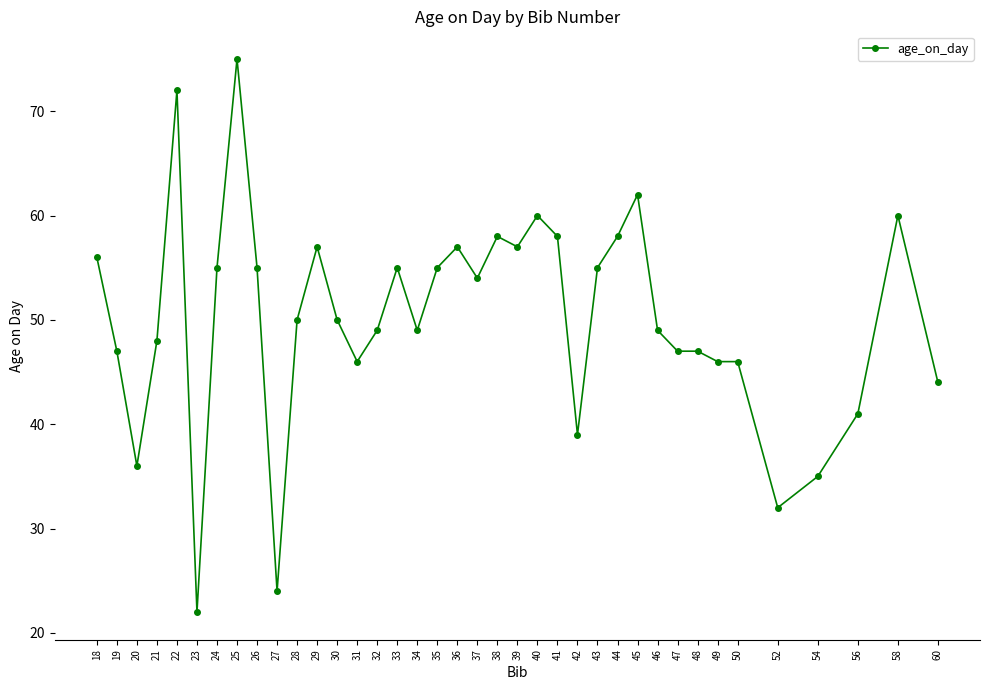

What is the difference between the maximum and second lowest values?

51